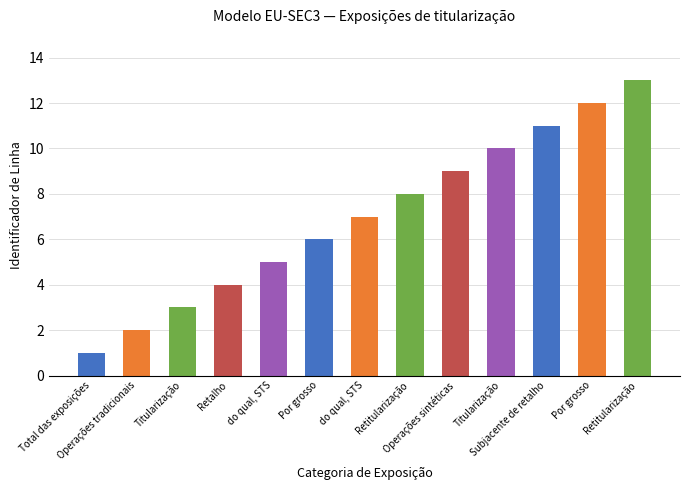

How many categories are shown in the chart?

13